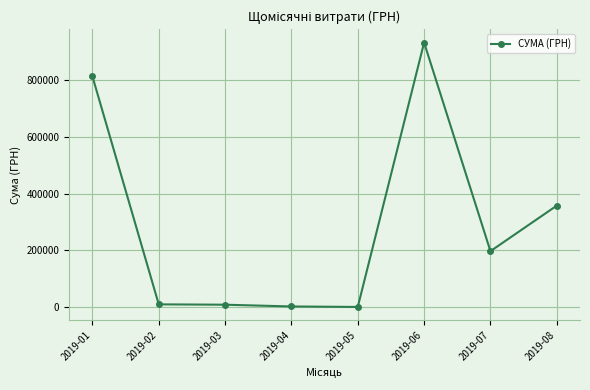

What value does the data have at 2019-06?

933285.4